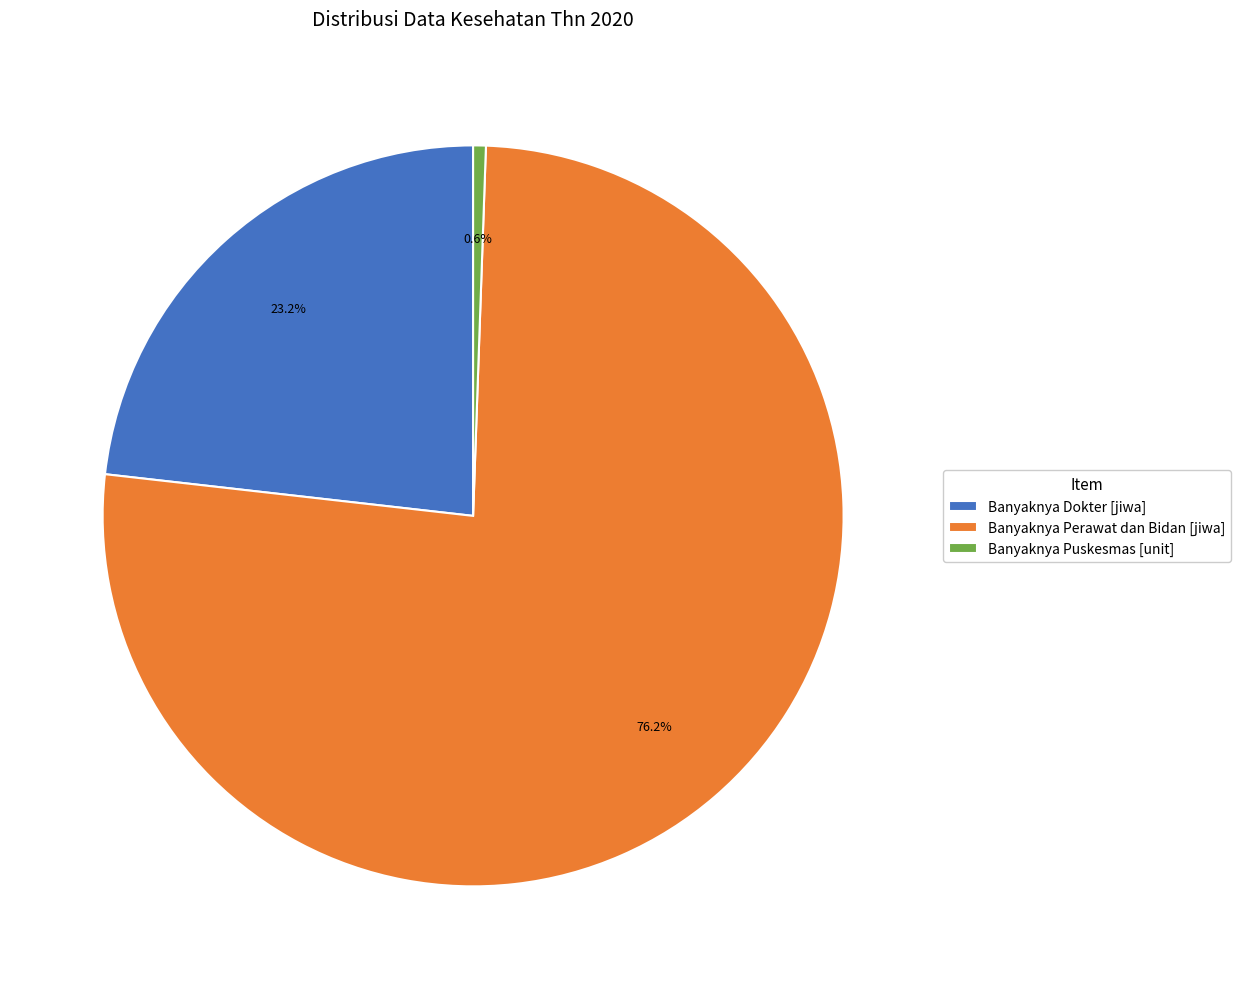

To the nearest percent, what portion does Banyaknya Perawat dan Bidan [jiwa] represent?

76%